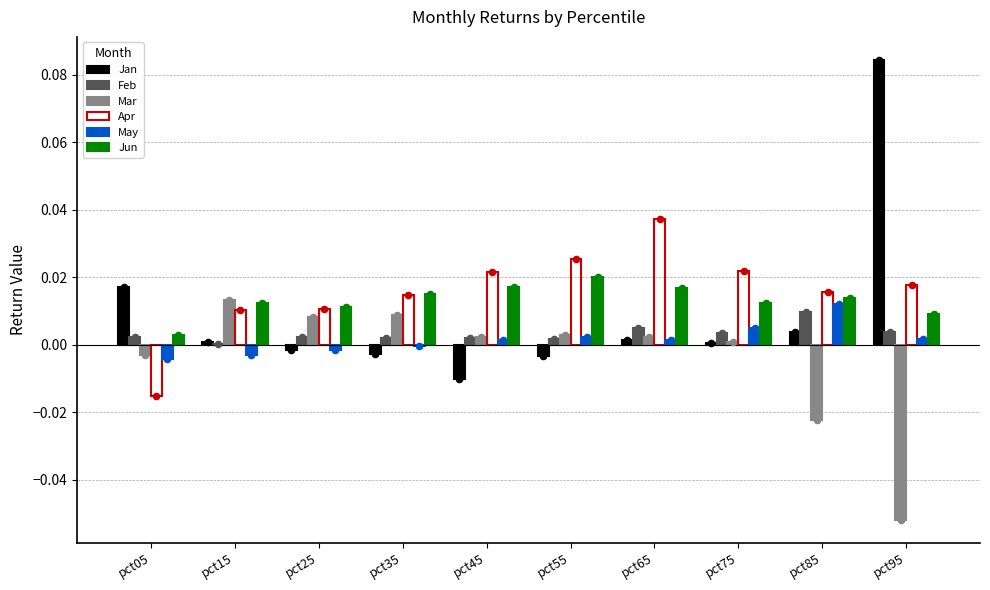

At which category is the sum across all series the highest?

pct95